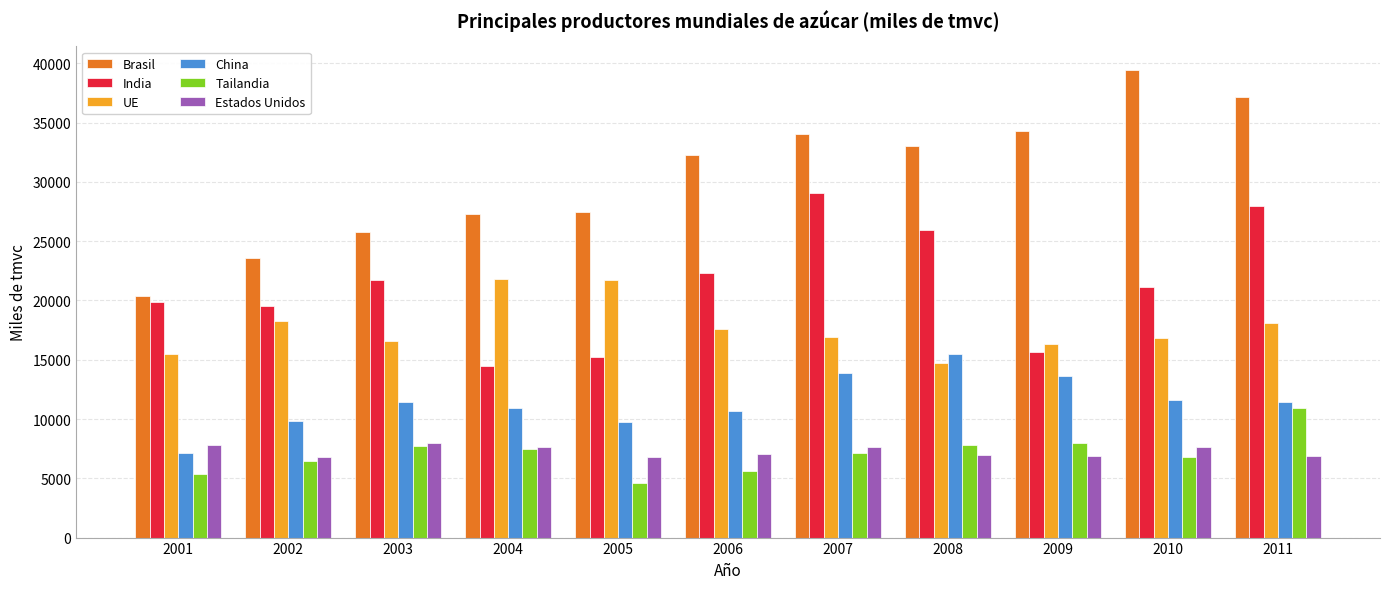

What is the total value across all series at 2001?

76047.5